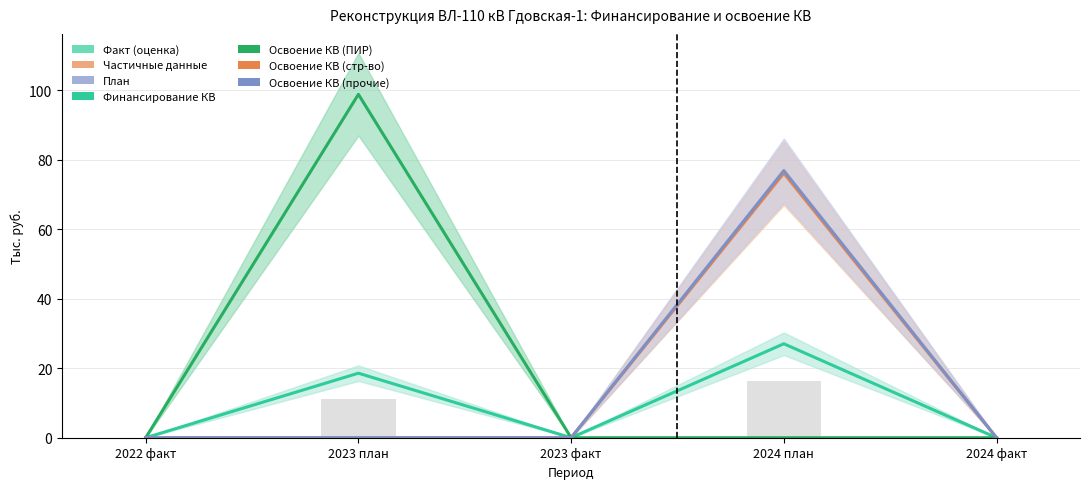

Which has a higher value, 2023 факт or 2022 факт?

2023 факт